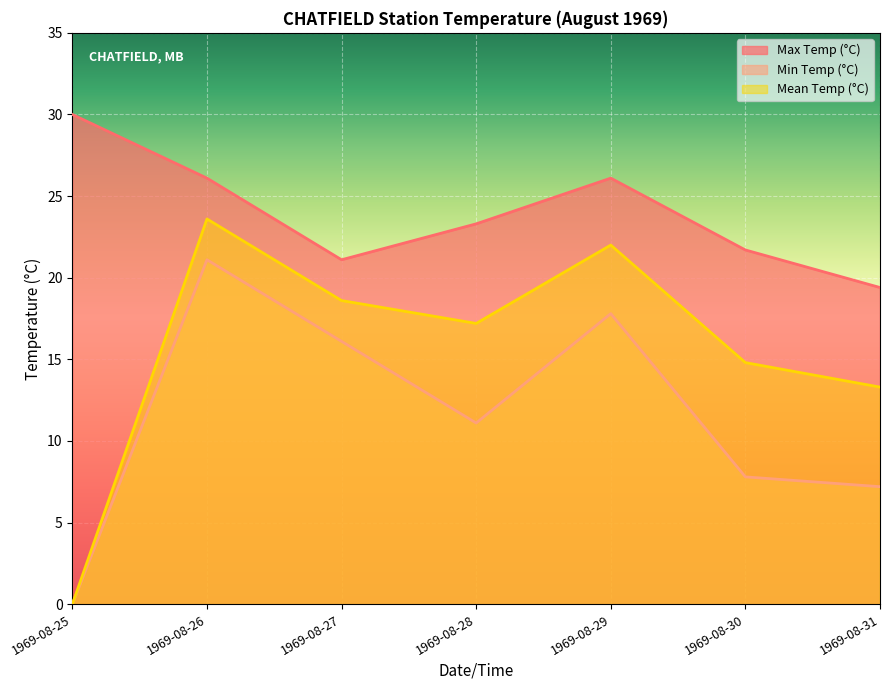

Which category has the highest value in the Min Temp (°C) series?

1969-08-26